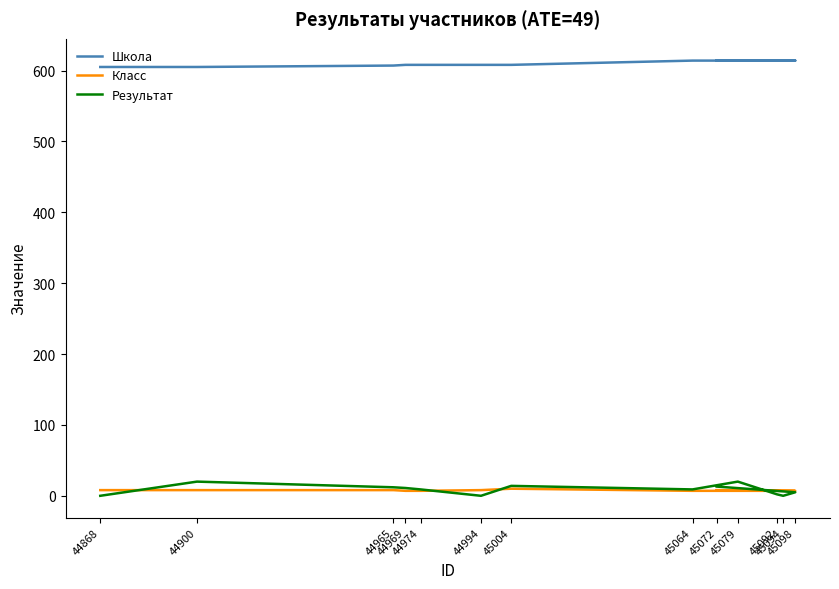

At which label does Школа reach its minimum?

44868